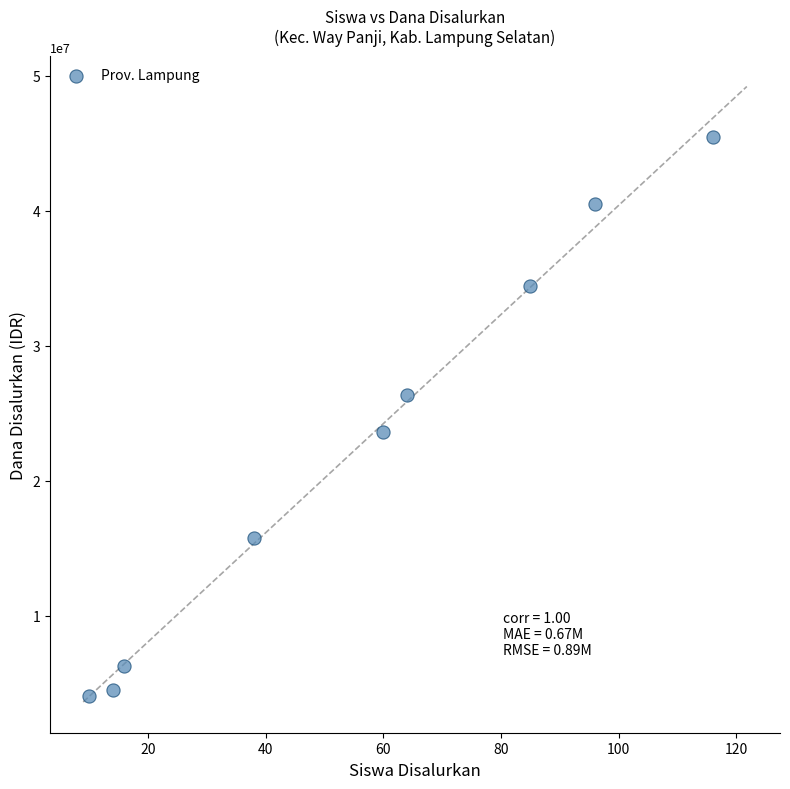

What is the range of Y values (max minus min)?

41400000